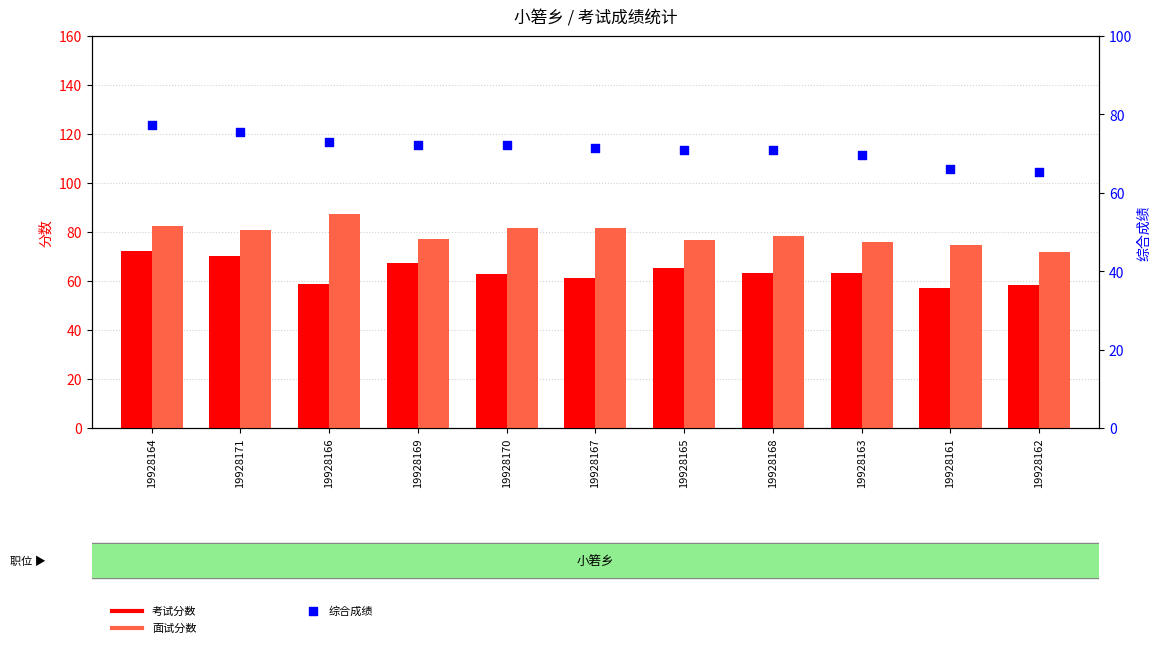

Which series has the largest Y range (max minus min)?

面试分数